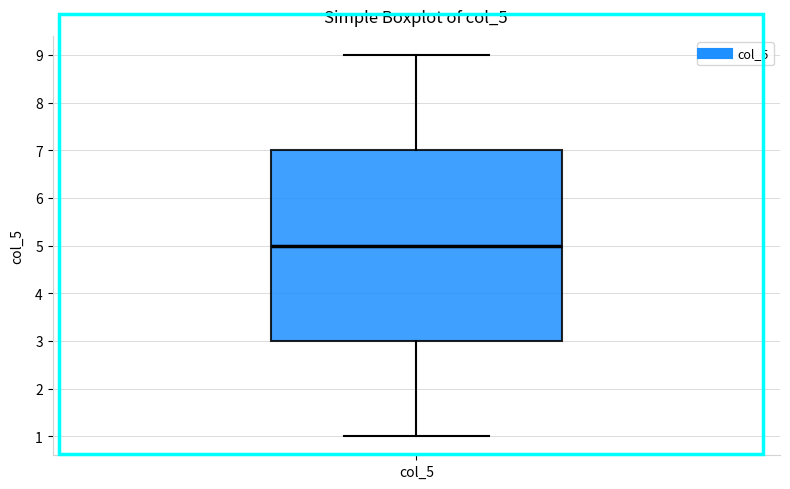

Read this box plot against the y-axis: the position of the median line, the range covered by the box, and the ends of both whiskers. The values are not printed on the chart, so give them approximately, as read against the axis.

median 5, box 3 to 7, whiskers 1 to 9